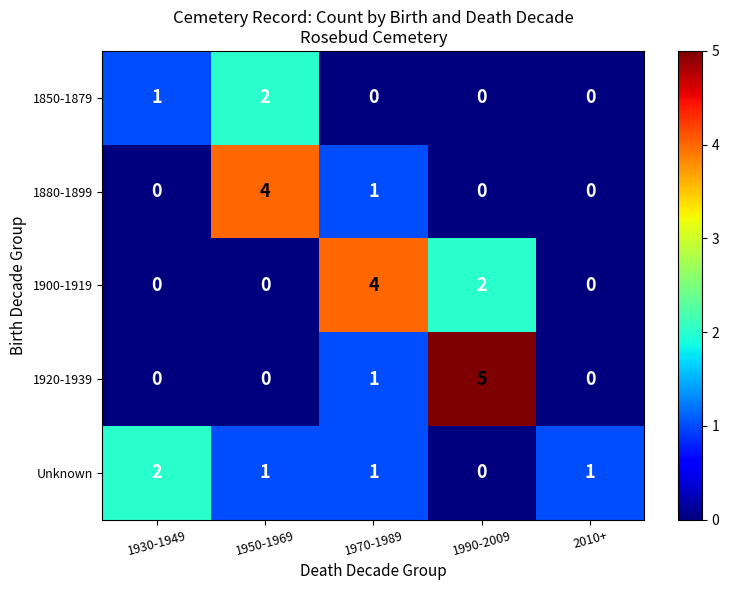

Reading right to left, what are all the values shown in this chart?

1850-1879: 2010+=0	1990-2009=0	1970-1989=0	1950-1969=2	1930-1949=1
1880-1899: 2010+=0	1990-2009=0	1970-1989=1	1950-1969=4	1930-1949=0
1900-1919: 2010+=0	1990-2009=2	1970-1989=4	1950-1969=0	1930-1949=0
1920-1939: 2010+=0	1990-2009=5	1970-1989=1	1950-1969=0	1930-1949=0
Unknown: 2010+=1	1990-2009=0	1970-1989=1	1950-1969=1	1930-1949=2